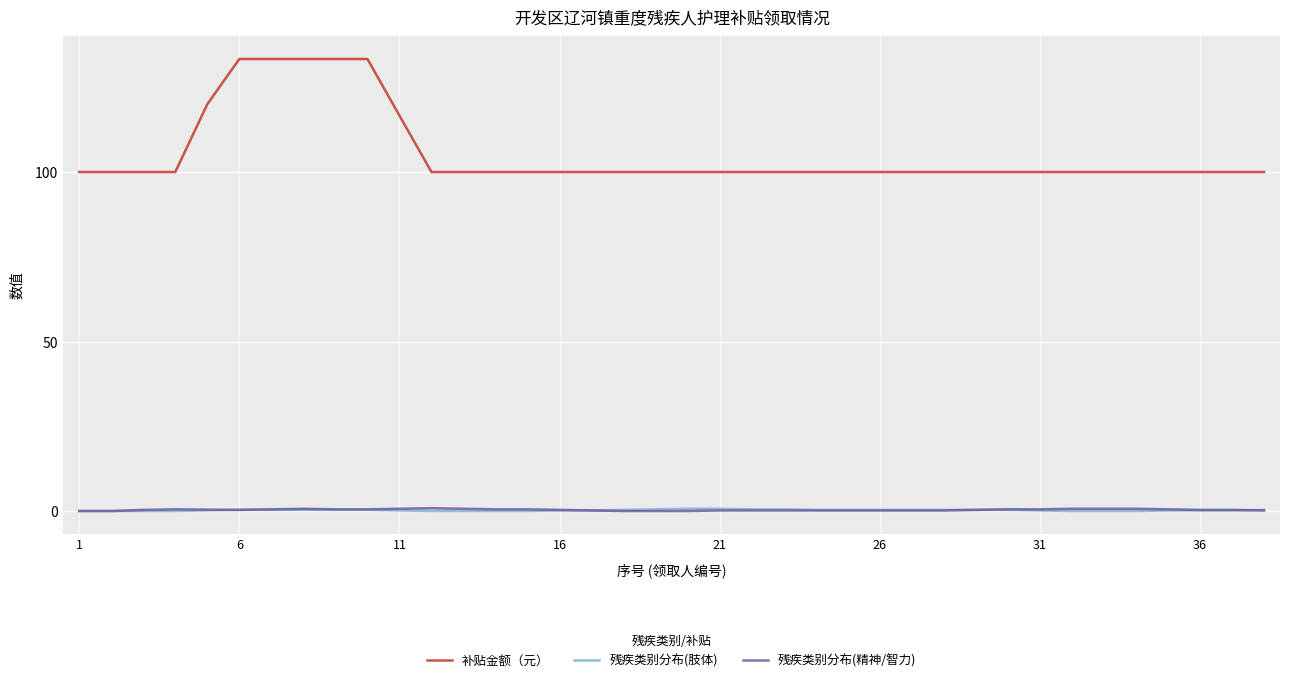

Does the chart display data point markers on the line(s)?

No